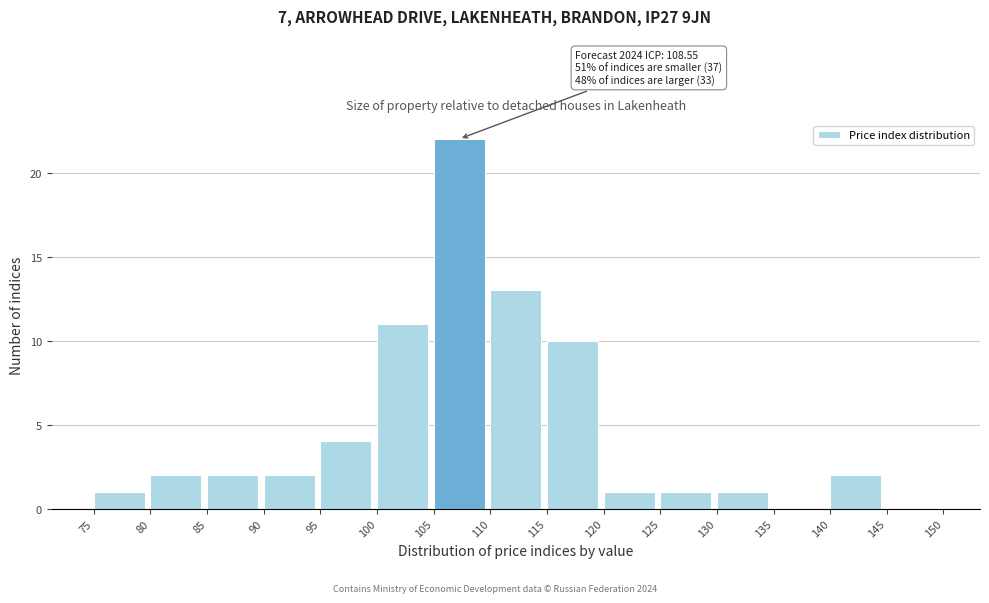

Which range on the x-axis has the tallest bar?

105 to 110